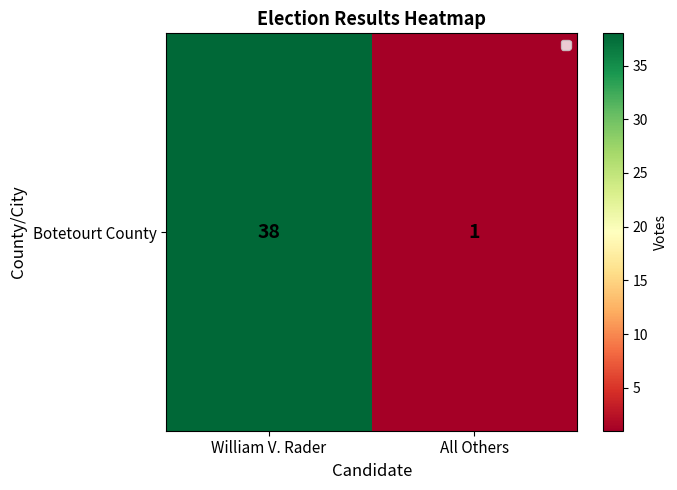

Where is the data nearest to the value 19?

All Others